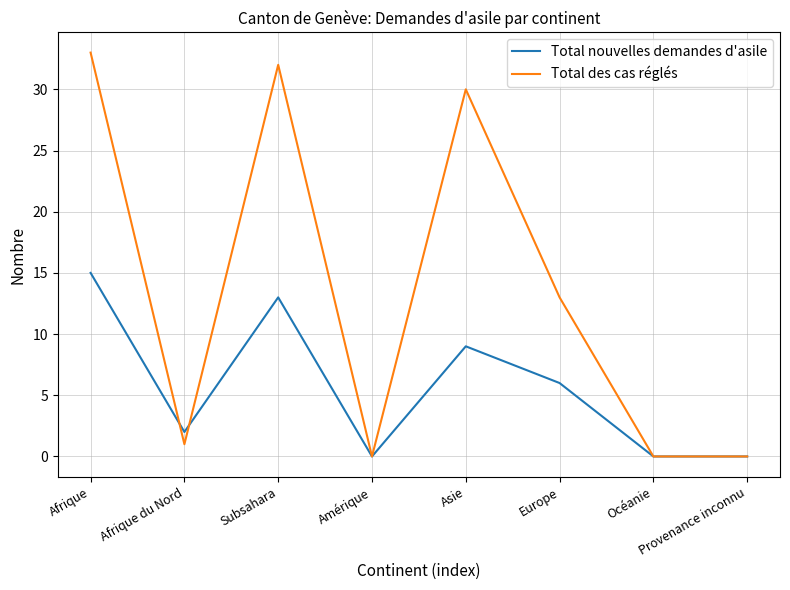

What is the maximum value shown in the chart?

33